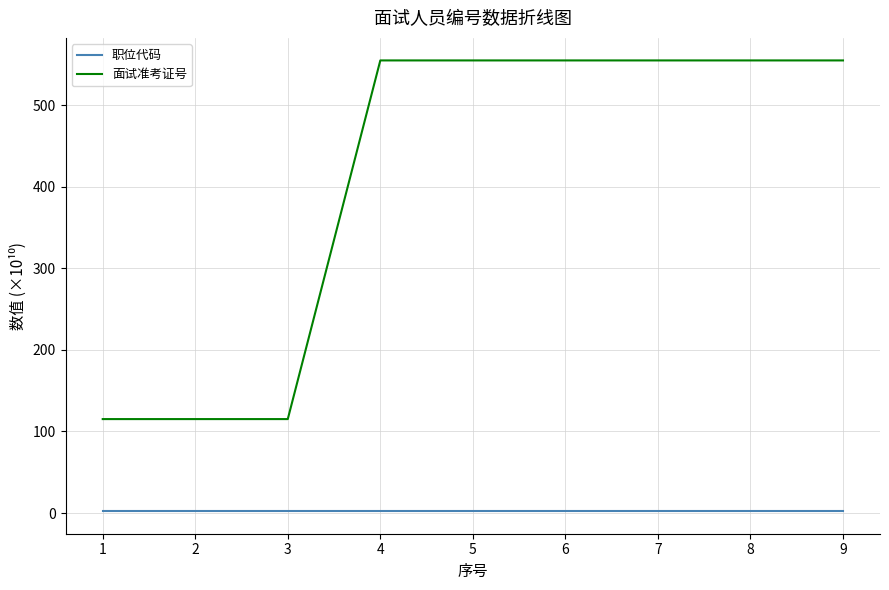

What is the difference between the highest and lowest values at 8?

553.0